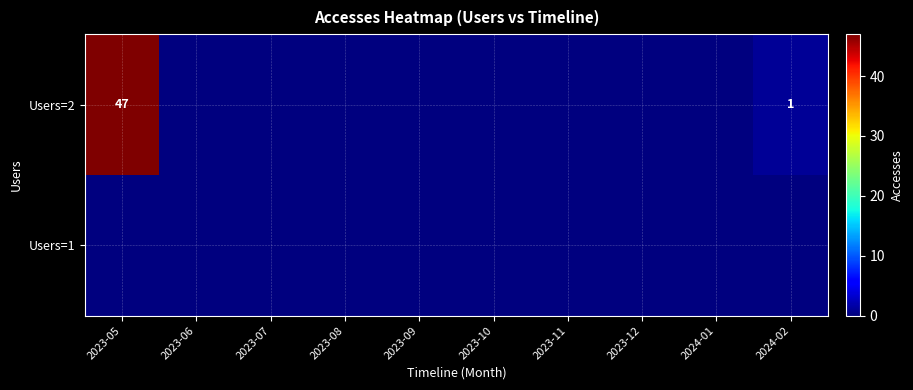

Which category has the lowest value across all series?

2023-06